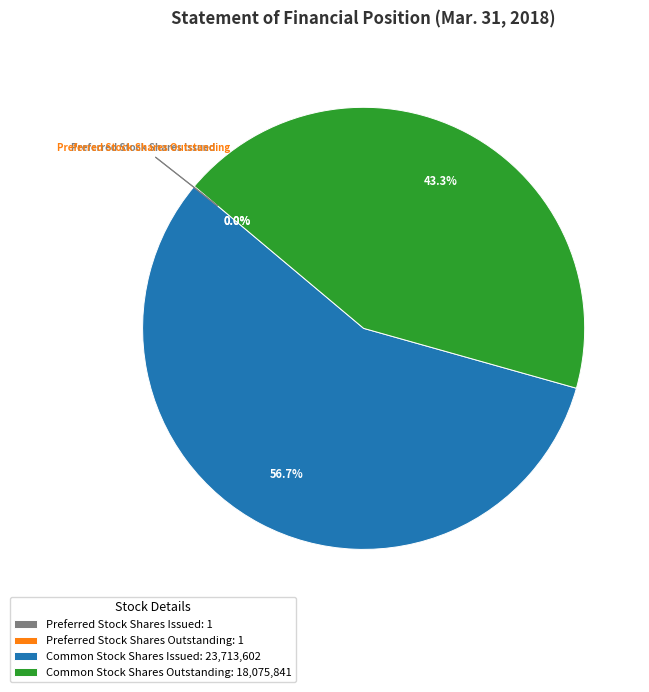

How much of the chart is everything except Common Stock Shares Outstanding: 18,075,841?

56.7%